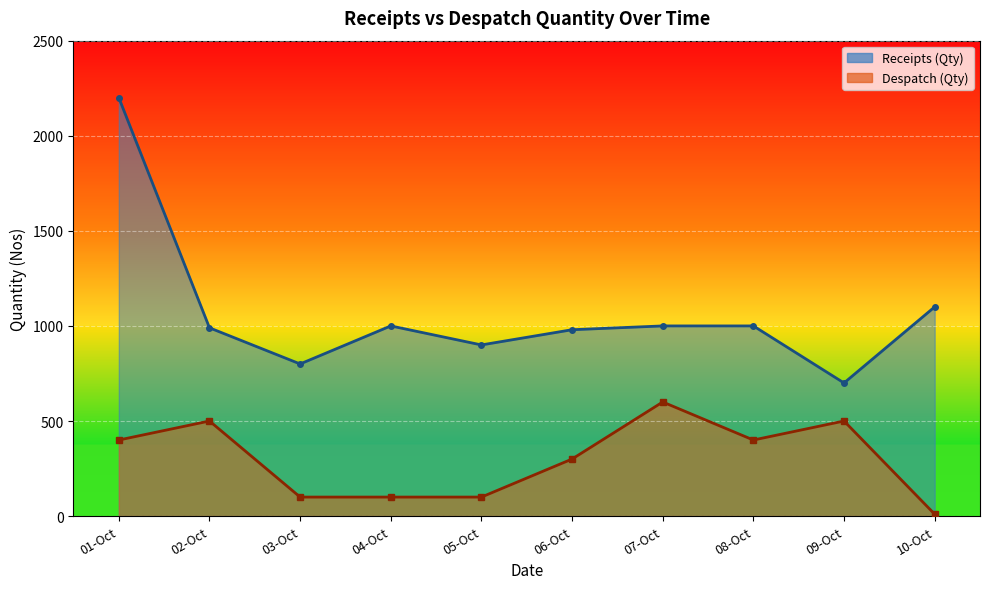

Which category has the highest value across all series?

01-Oct